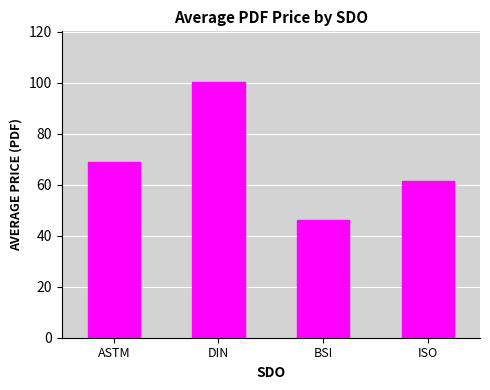

What is the sum of all values?

276.4